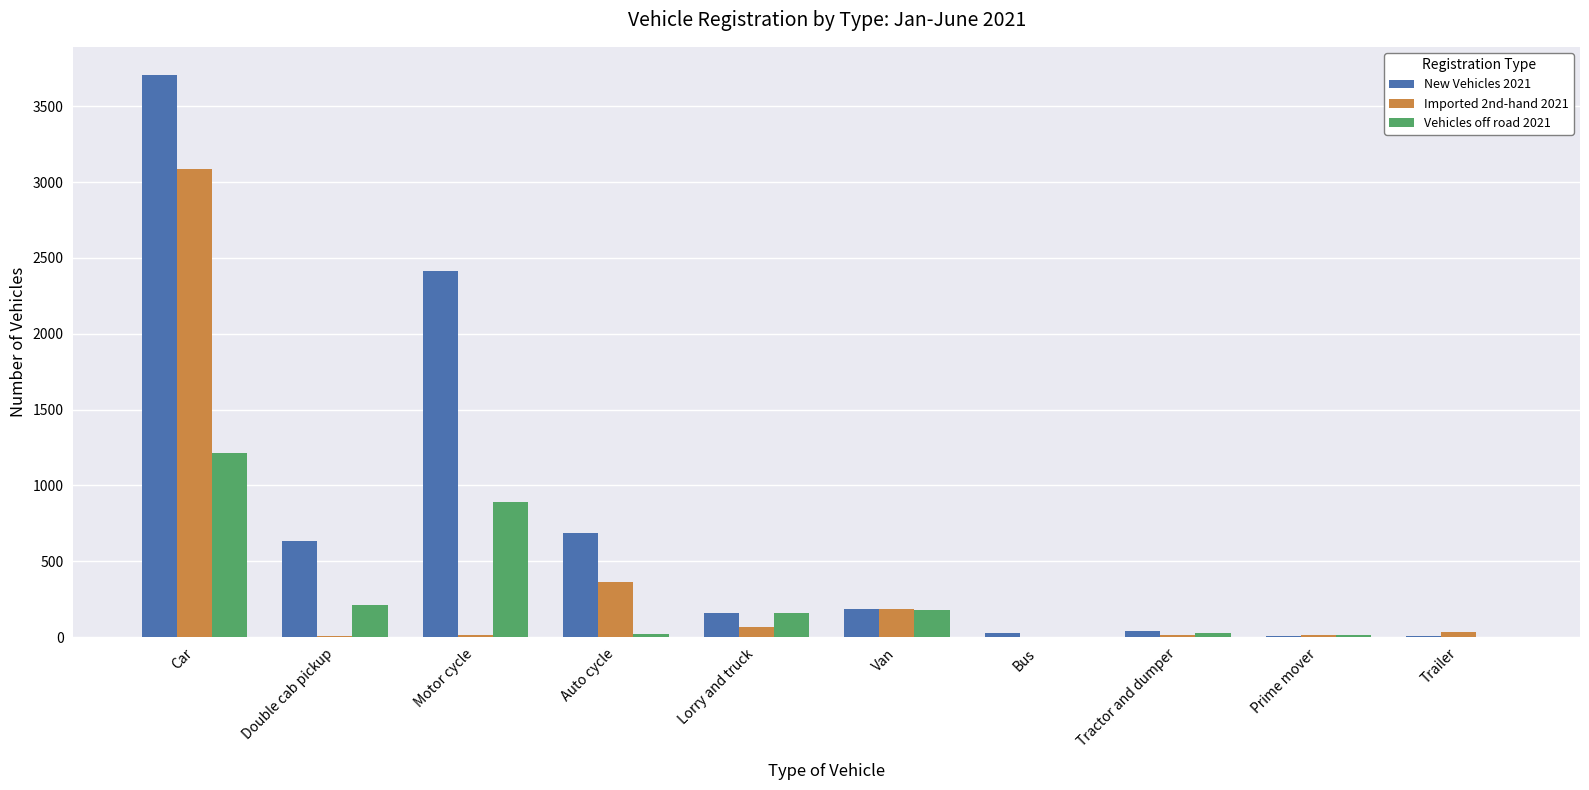

Which series has the largest total across all categories?

New Vehicles 2021